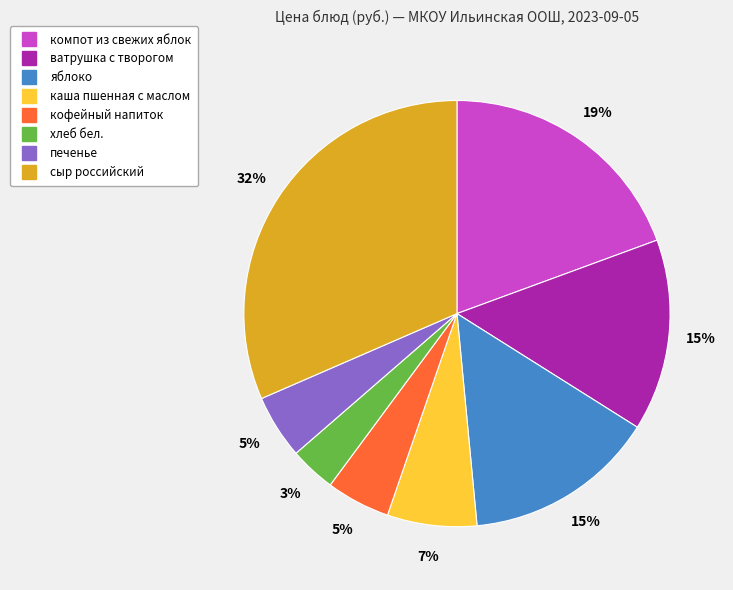

What percentage is the каша пшенная с маслом slice, to the nearest percent?

7%